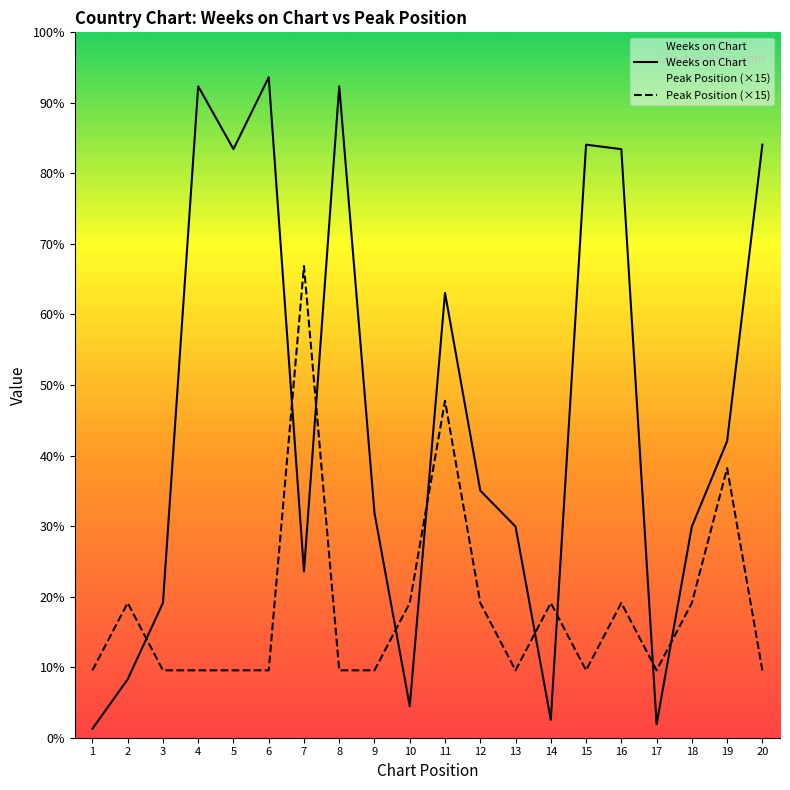

Which series has the largest total across all categories?

Weeks on Chart